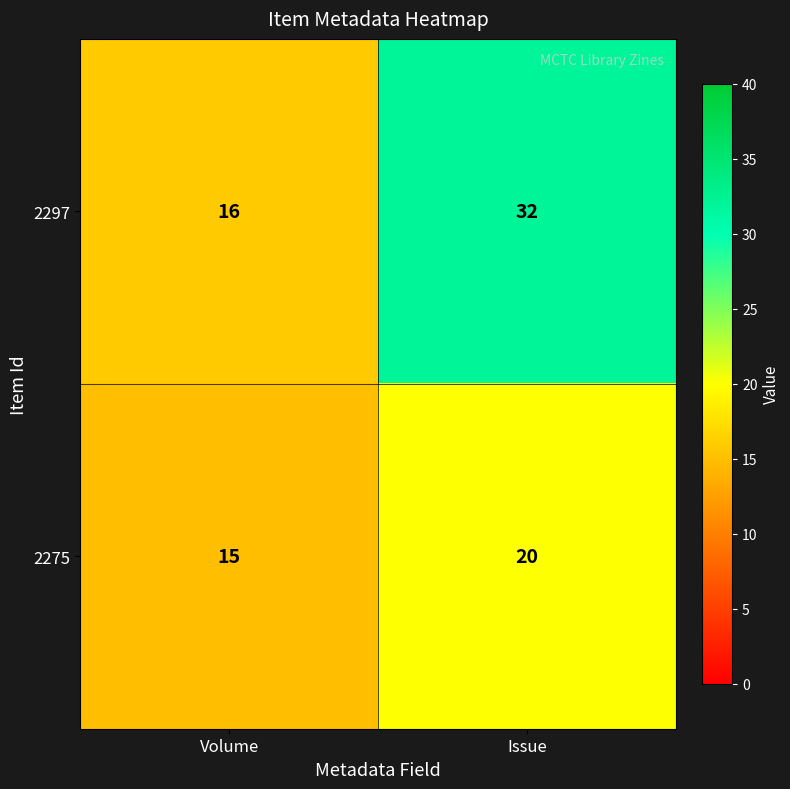

At which label is 2297 closest to 24?

Volume